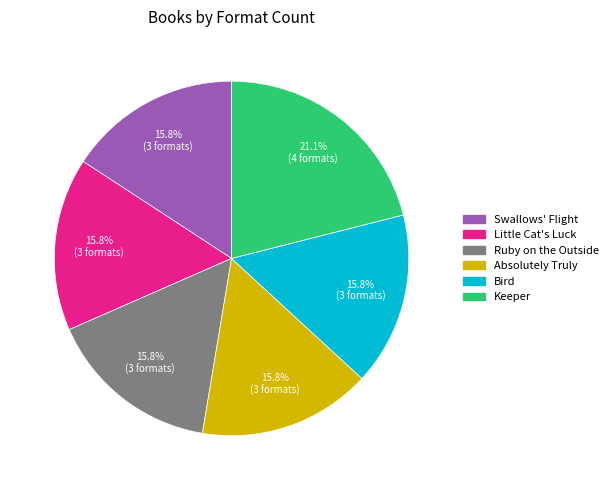

What percentage do Swallows' Flight and Little Cat's Luck together represent?

31.6%